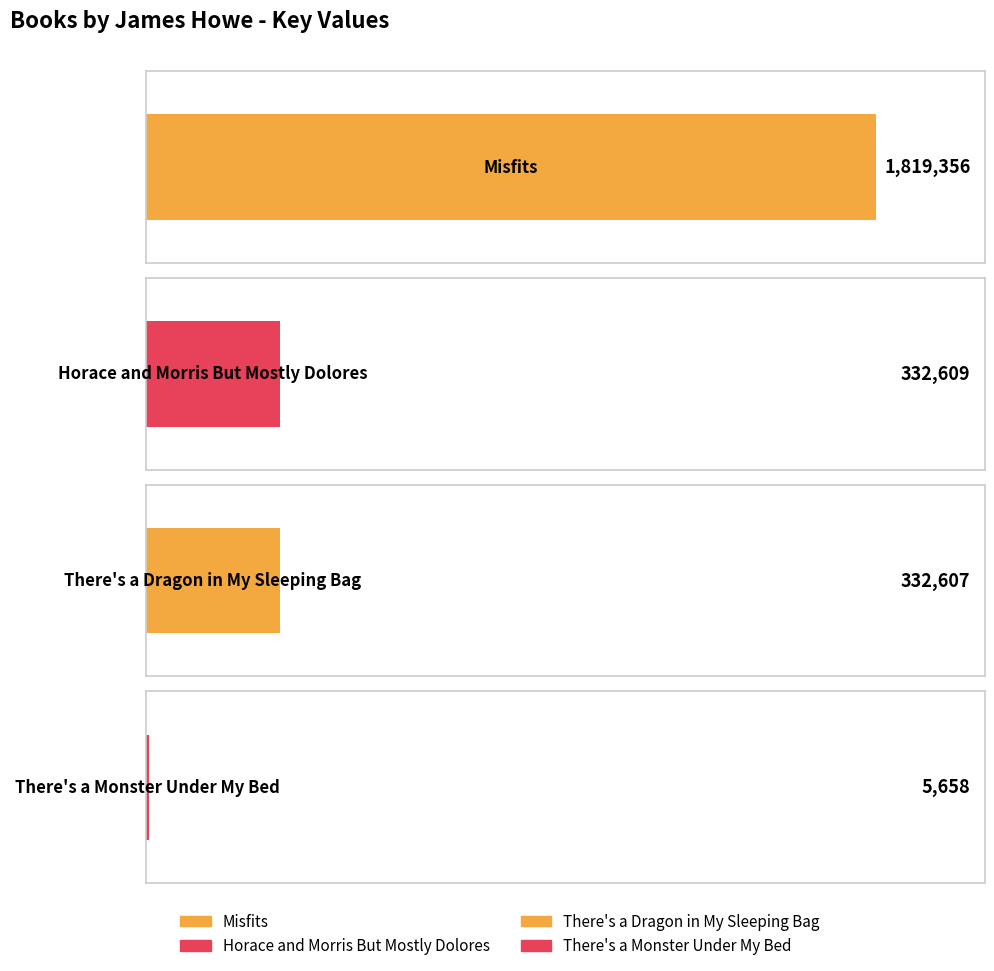

What is the greatest value displayed?

1819356